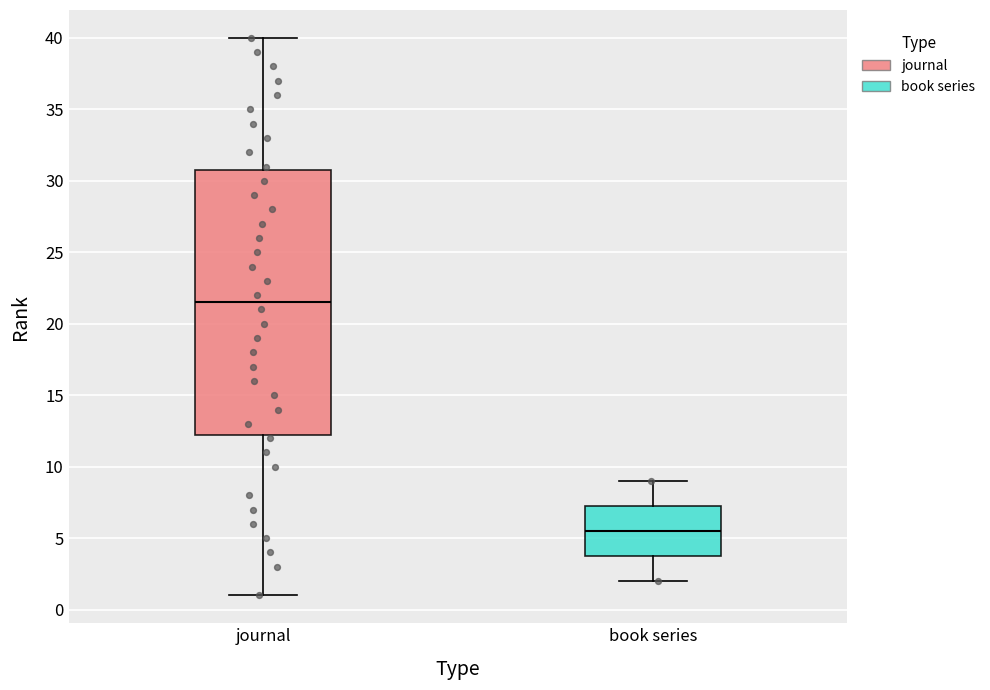

Reading left to right, transcribe this box plot: for each box, give where its median line is, the range the box spans, and where its two whiskers end, as read against the y-axis. The values are not printed on the chart, so give them approximately, as read against the axis.

journal: median 21.5, box 12.5 to 31.0, whiskers 1.0 to 40.0
book series: median 5.5, box 4.0 to 7.5, whiskers 2.0 to 9.0